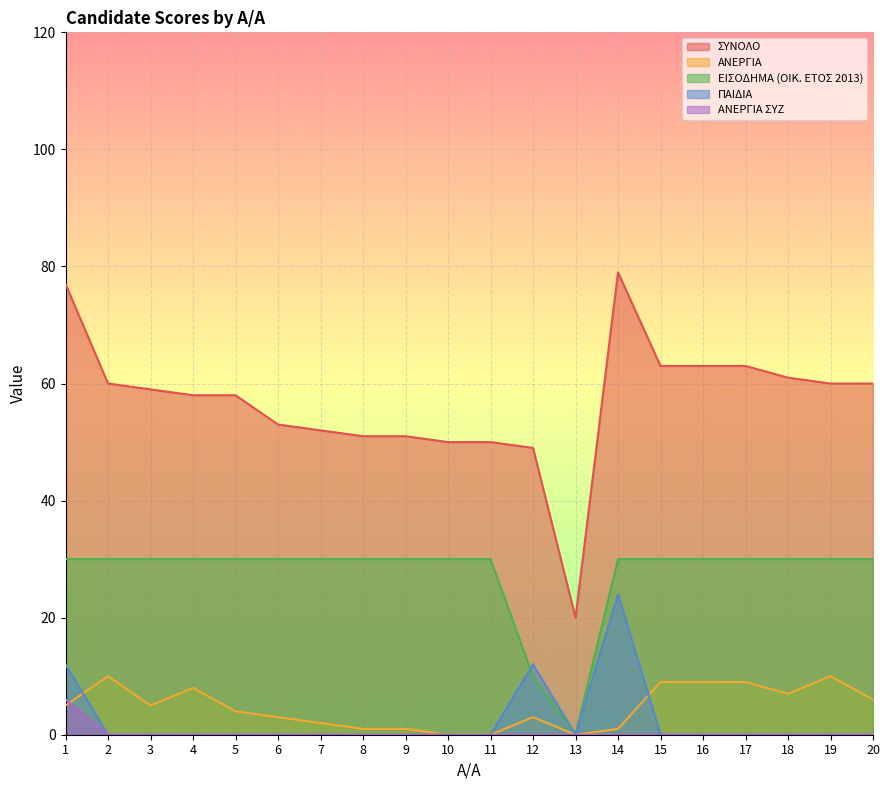

What is the maximum value for ΑΝΕΡΓΙΑ?

10